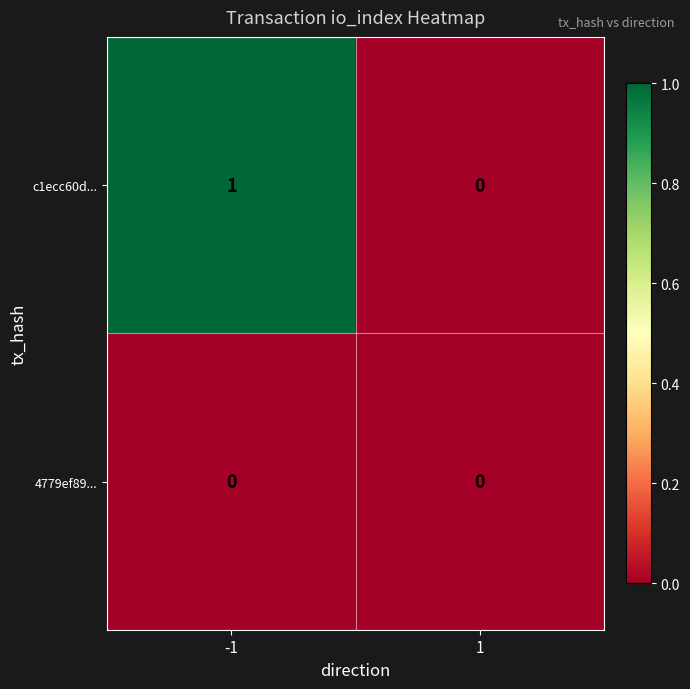

Reading left to right, list all the values displayed in this chart.

c1ecc60d...: 1	0
4779ef89...: 0	0